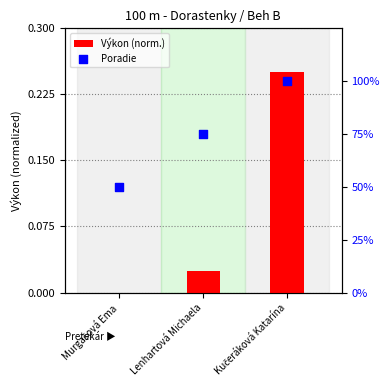

Which series has the largest total across all categories?

Poradie